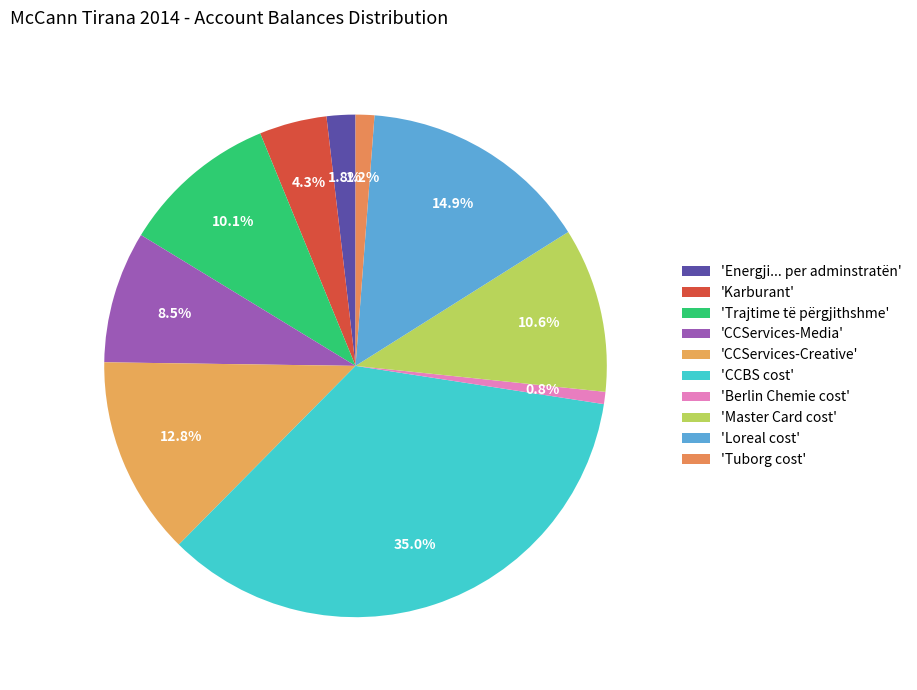

Which slice is the smallest?

Berlin Chemie cost